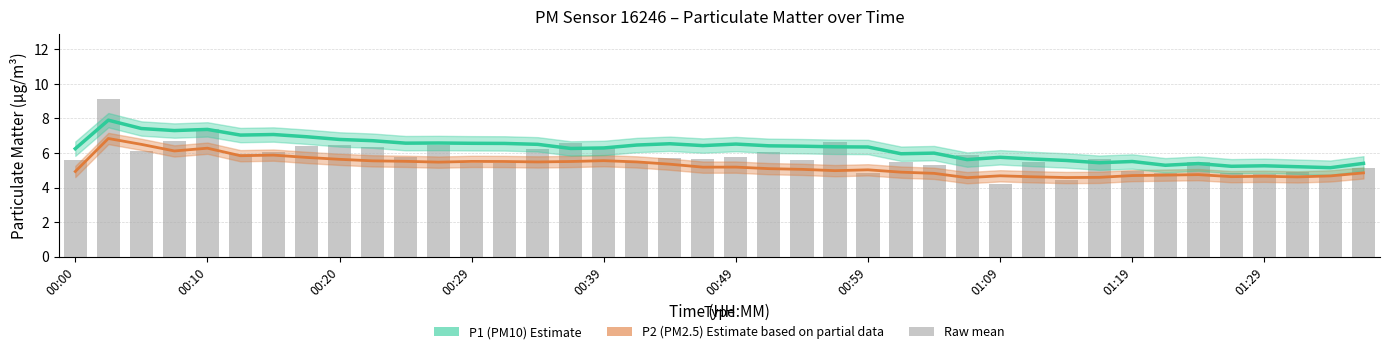

Which series has the widest spread of values?

Raw mean (P1+P2)/2